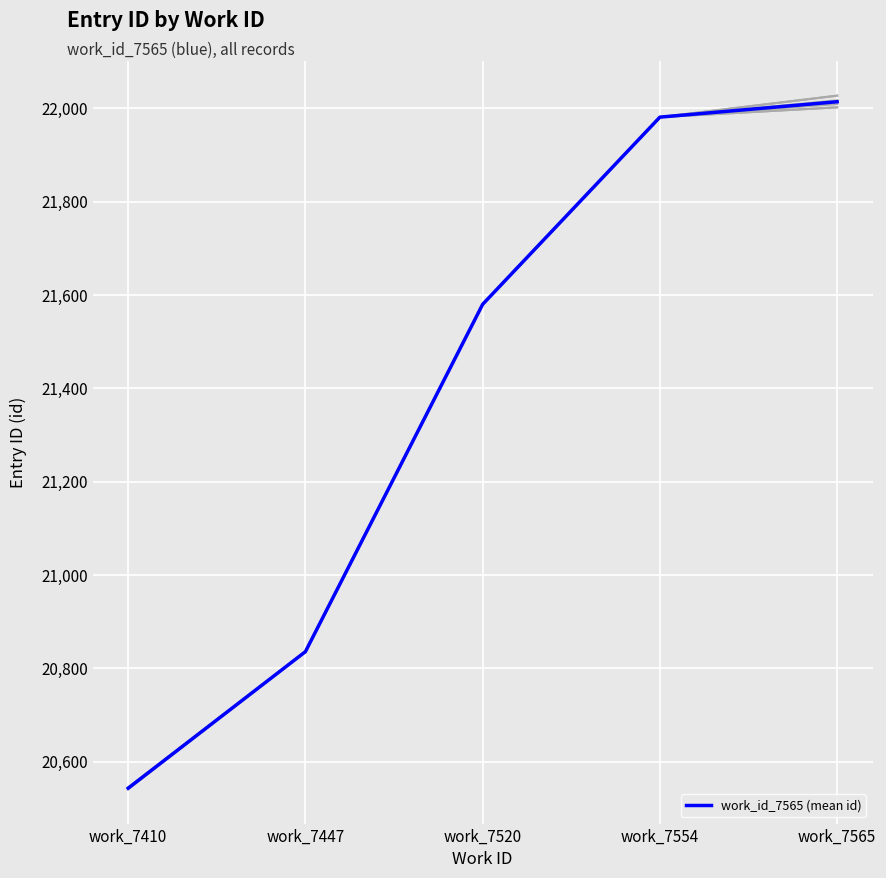

What is the value of the 2nd point from the left?

20836.0